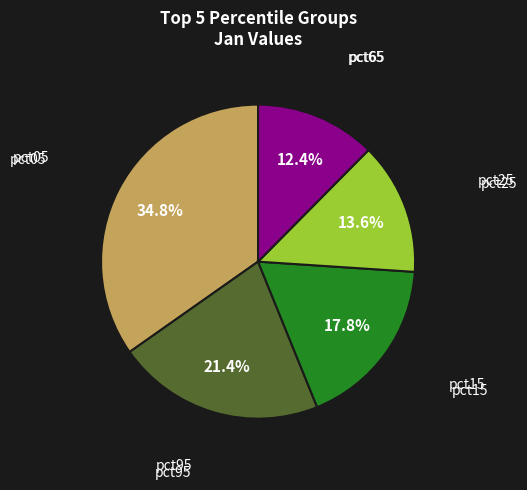

How many segments does this pie chart have?

5